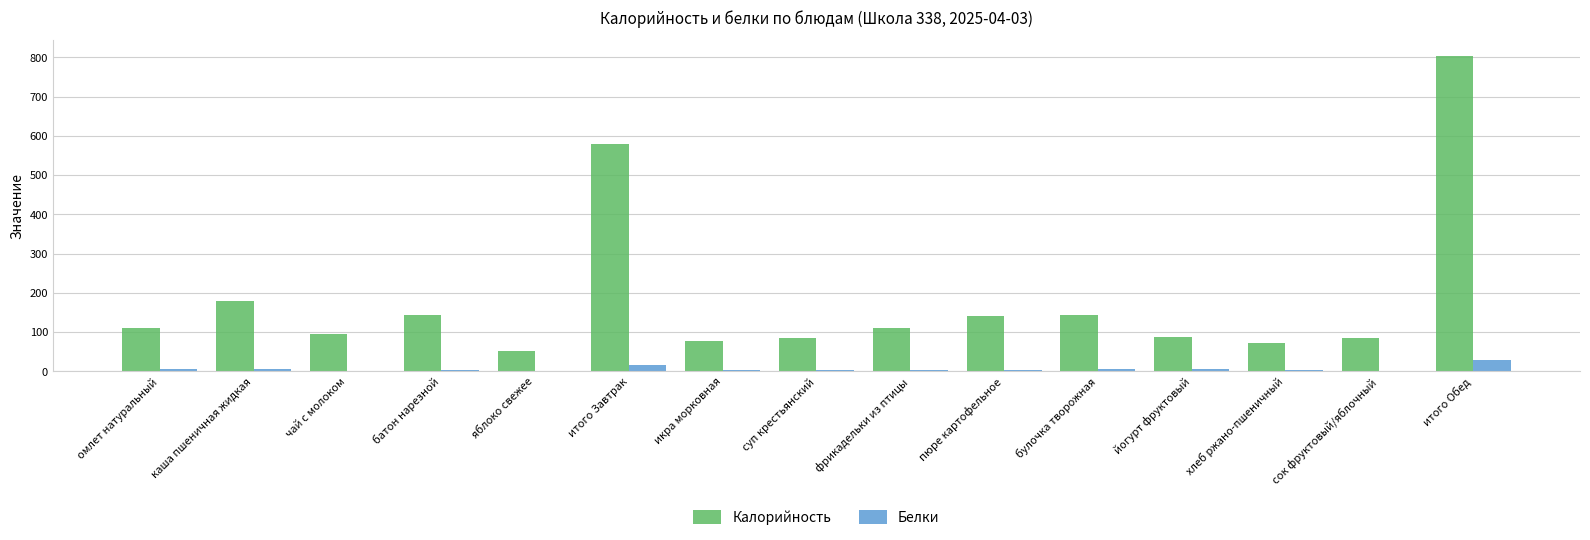

How many groups of bars are there?

15